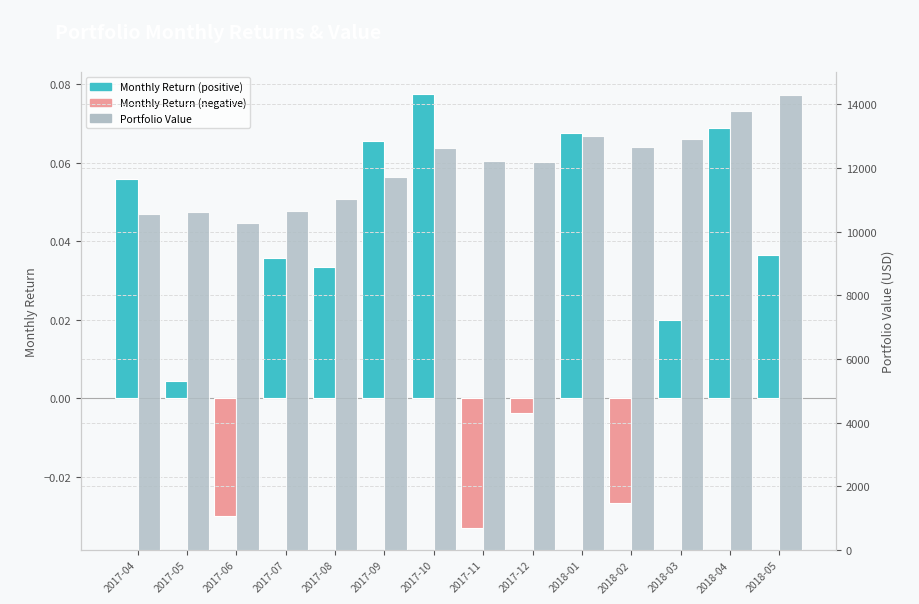

What is the maximum value for Monthly Return?

0.1